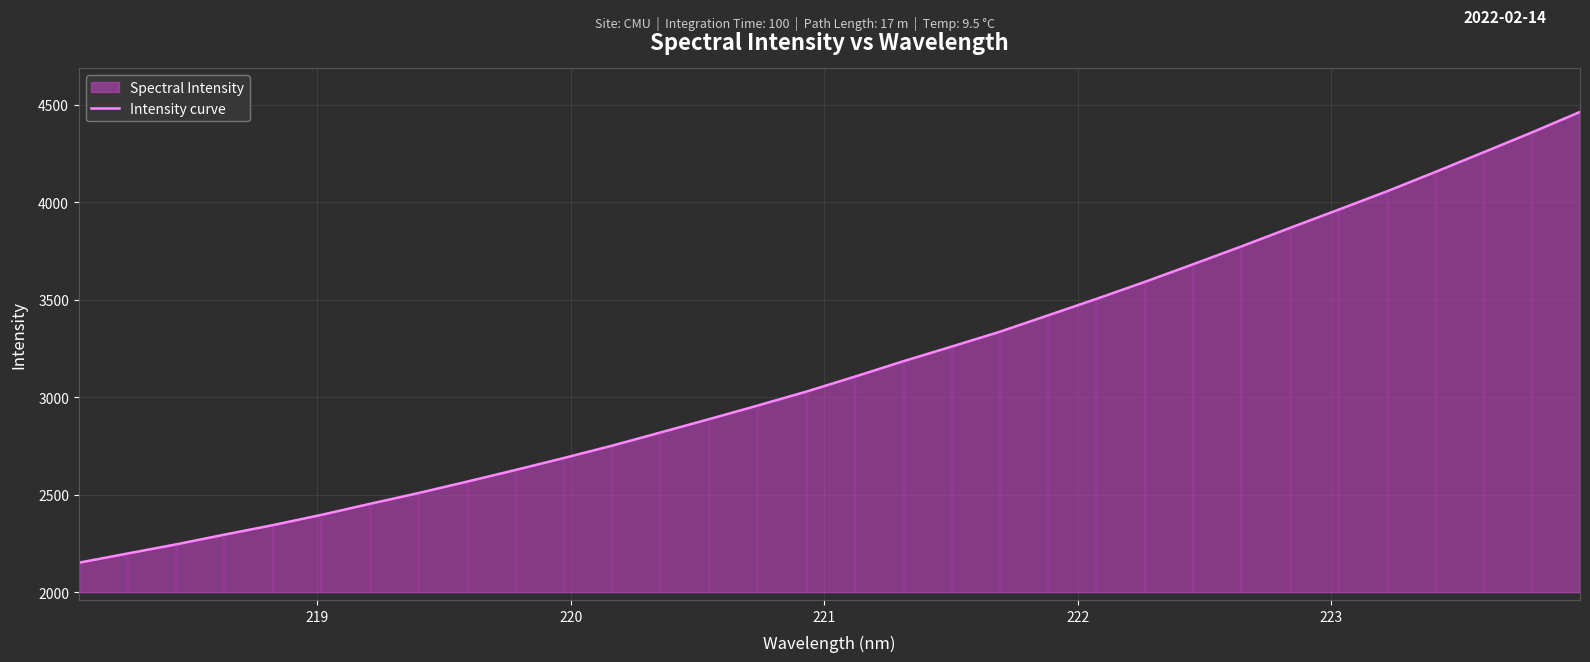

What is the lowest value of the Intensity curve series?

2151.0